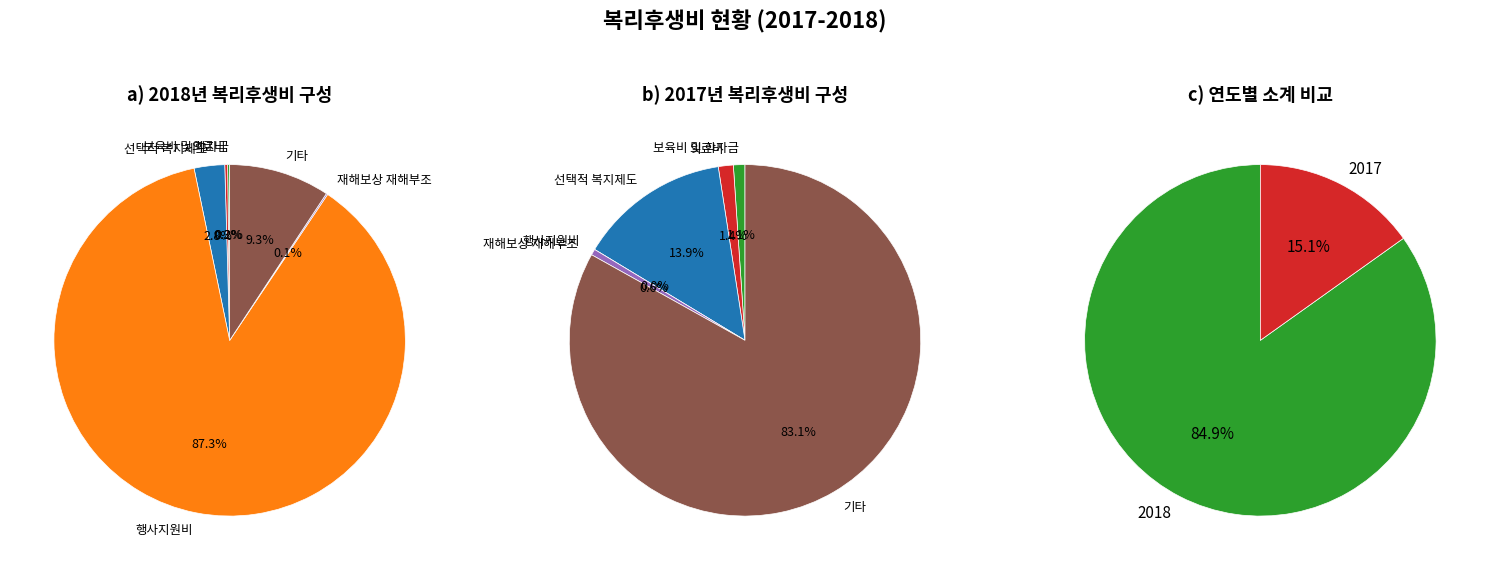

Which series has the widest spread of values?

2018